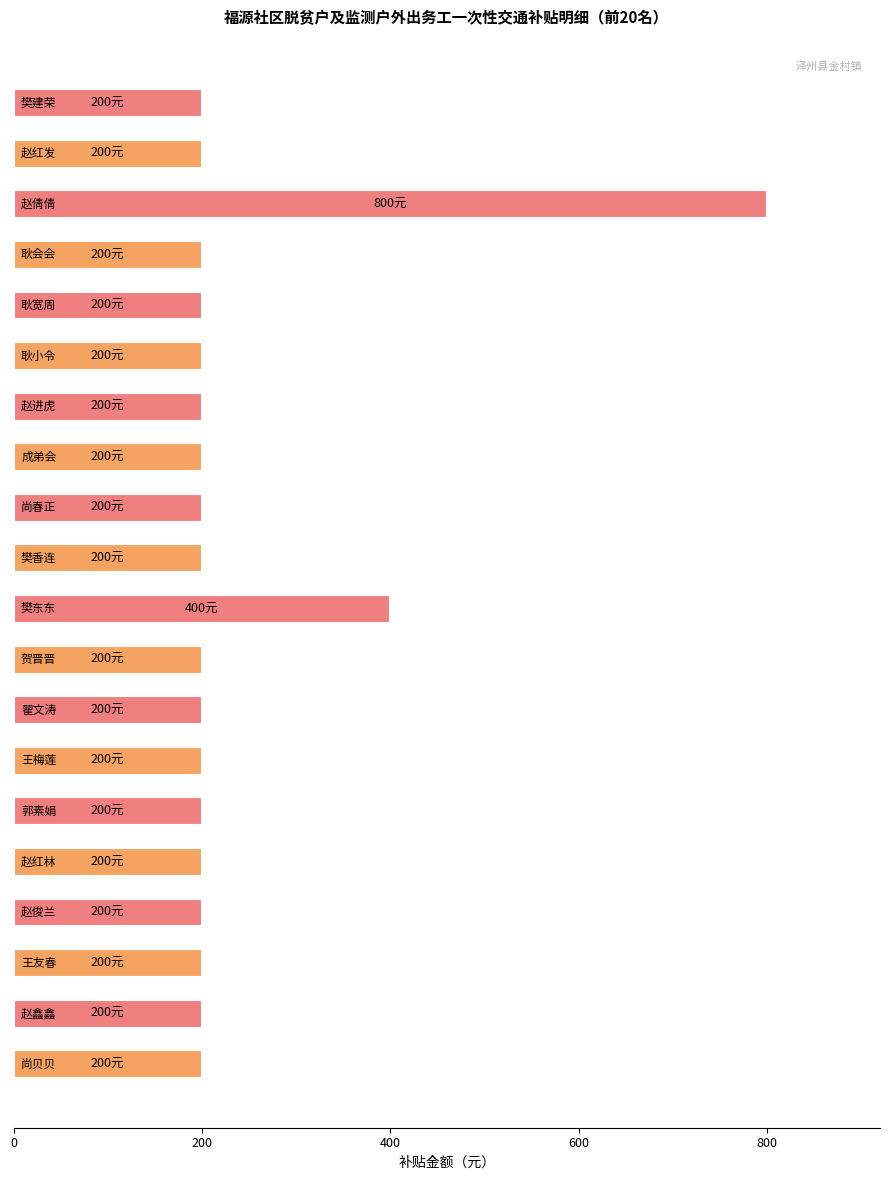

What is the difference between the maximum and minimum values?

600